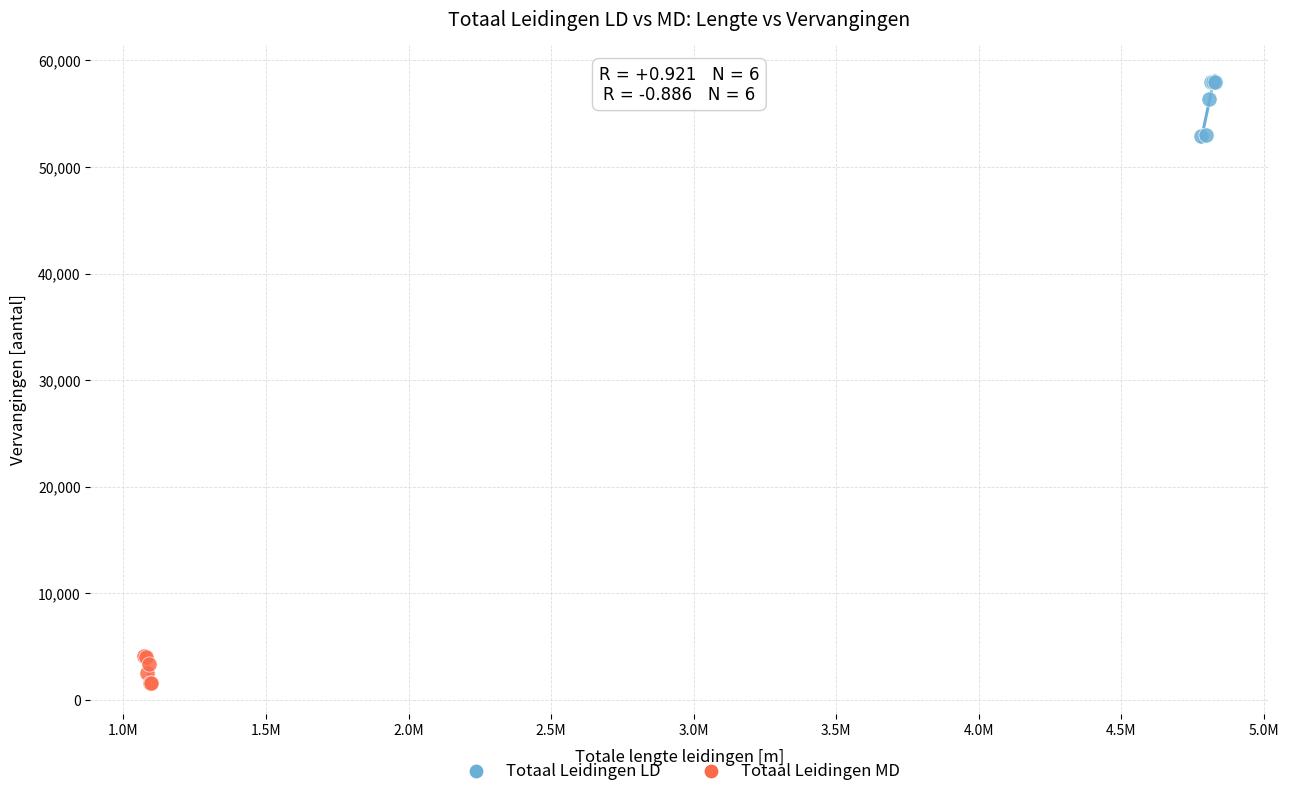

Which series contains the lowest Y value?

Totaal Leidingen MD